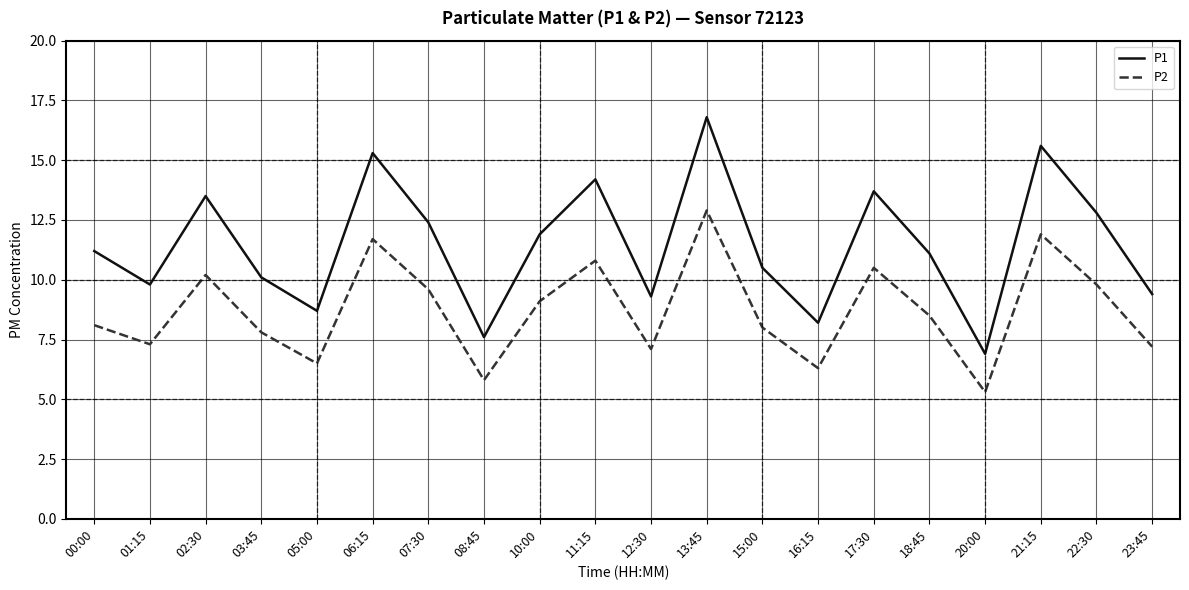

What are all the series names shown in the legend?

P1, P2